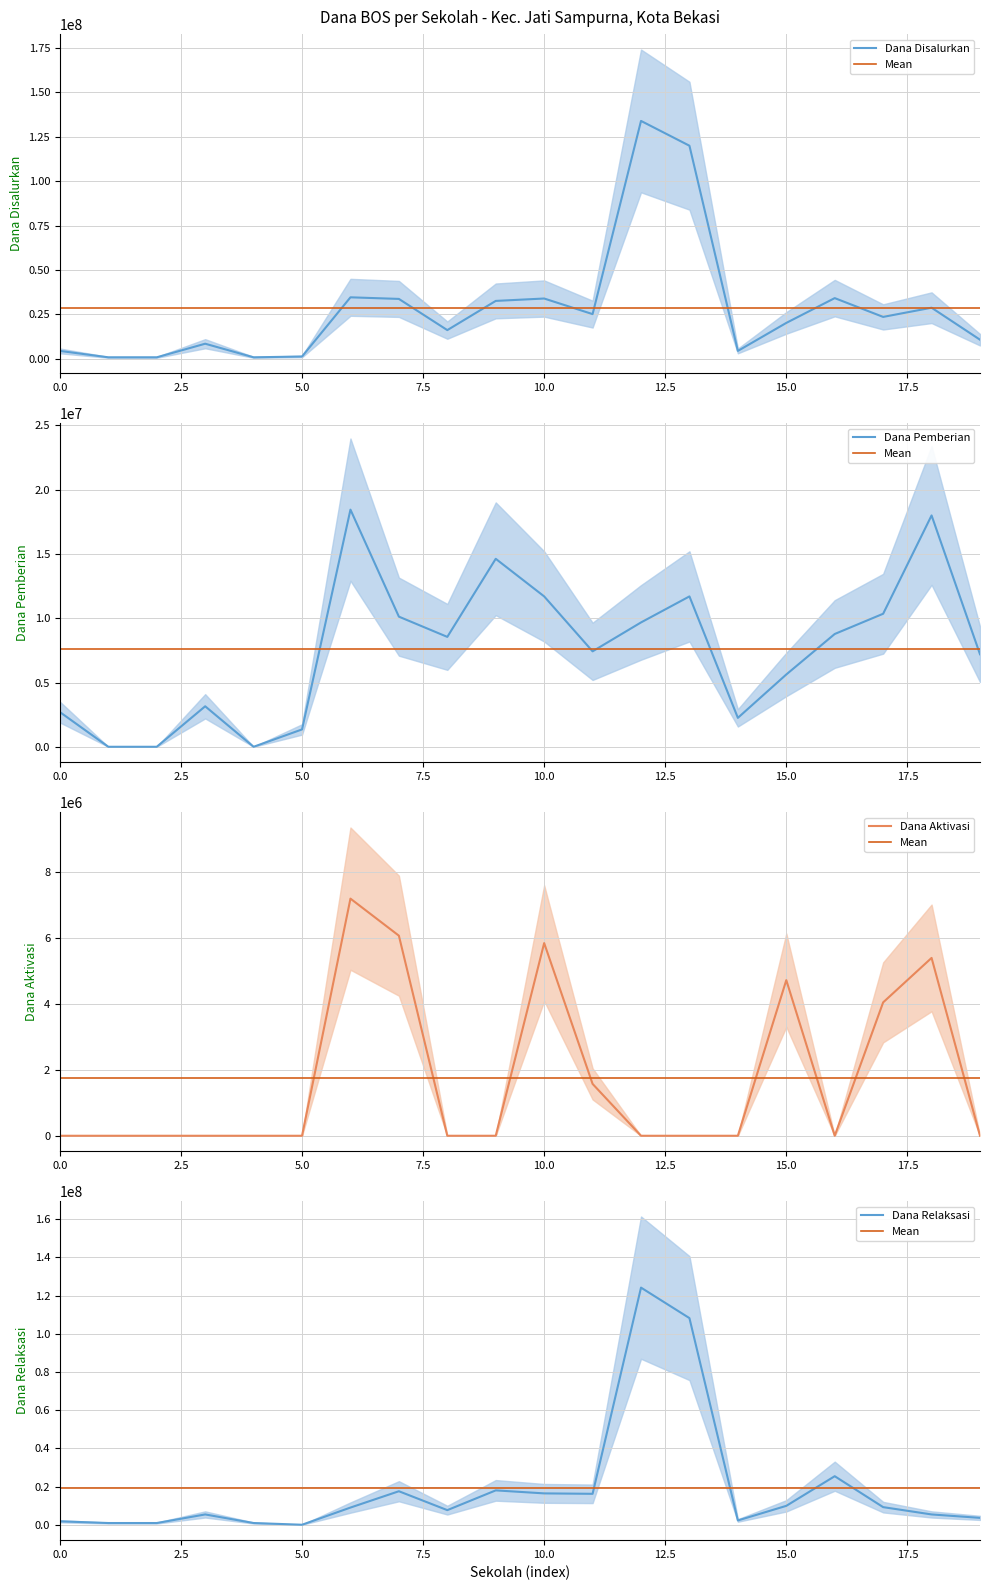

What position from the right is 13?

7